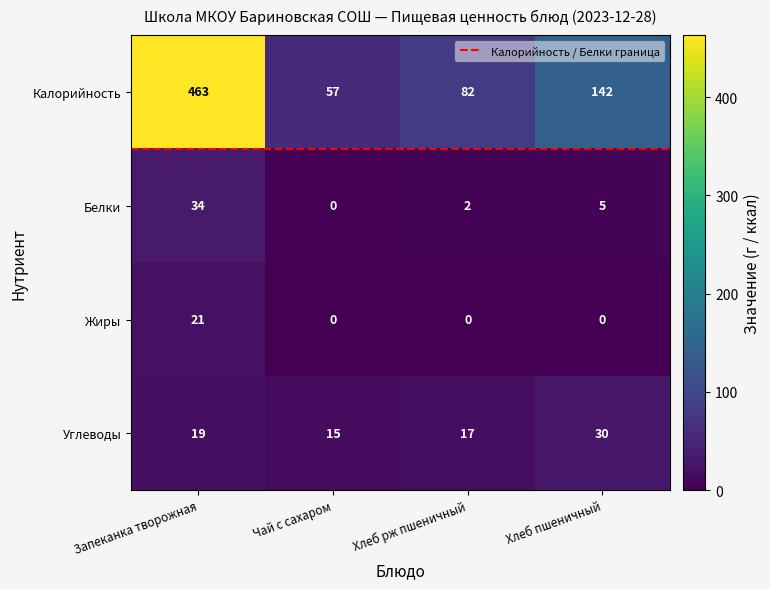

At how many categories does at least one series exceed 93?

2